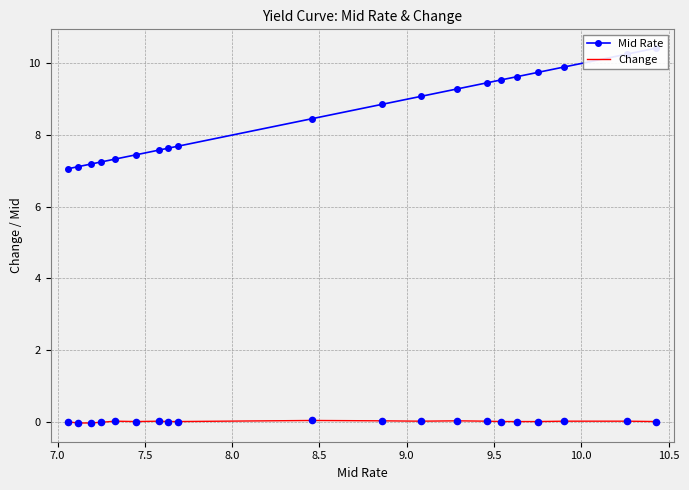

Which series reaches the maximum Y coordinate?

Mid Rate